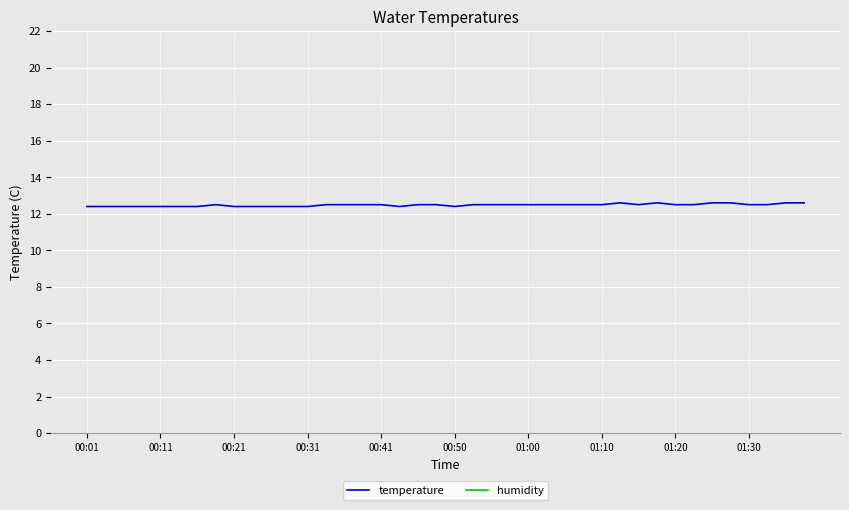

In temperature, how many points are higher than both neighbors (excluding endpoints)?

3